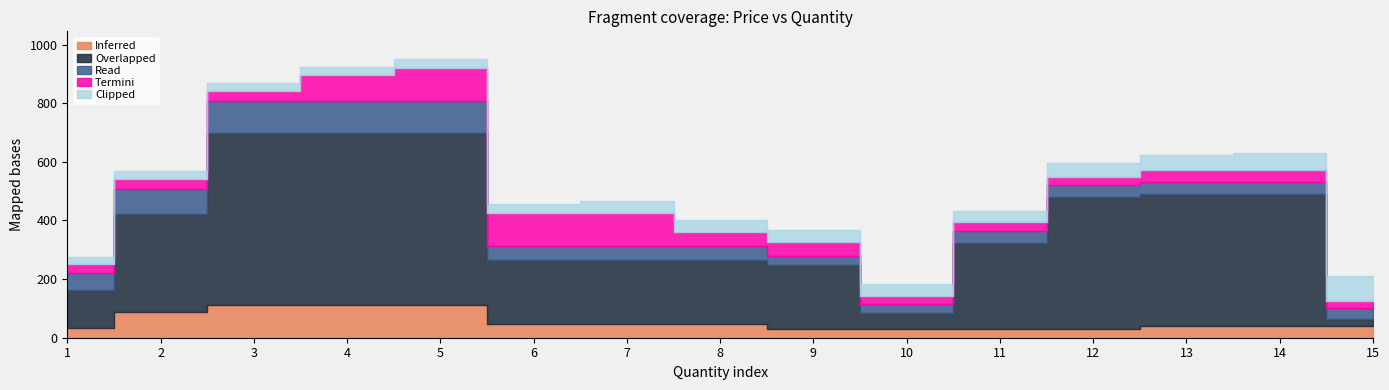

Does the chart have visible grid lines?

No